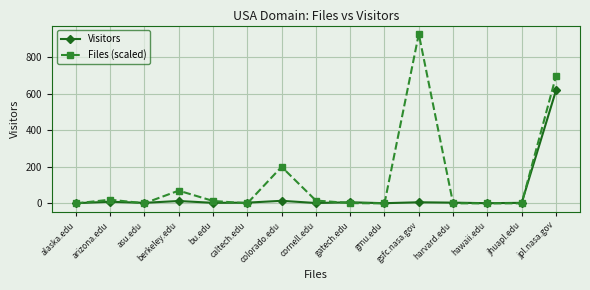

Which label corresponds to the largest value in the chart?

gsfc.nasa.gov